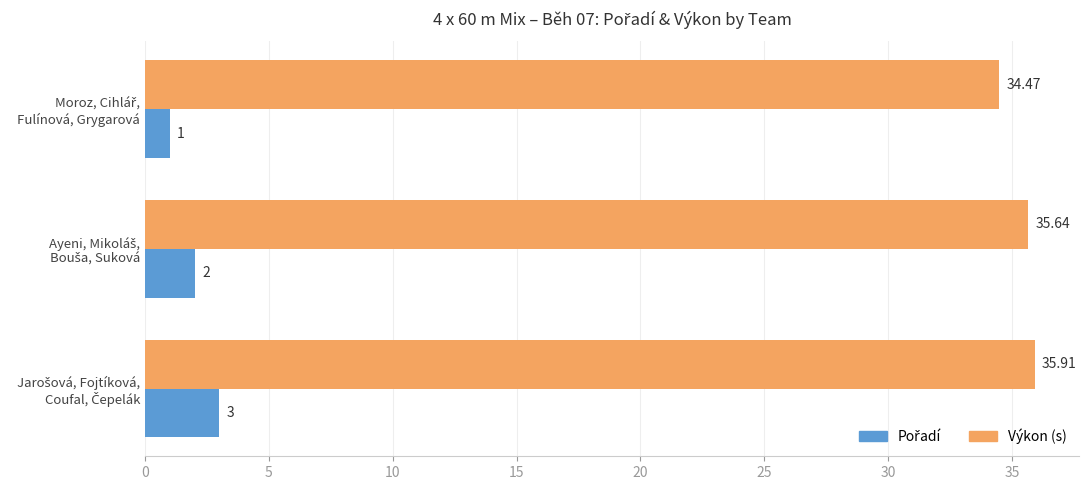

Which series has the largest total across all categories?

Výkon (s)